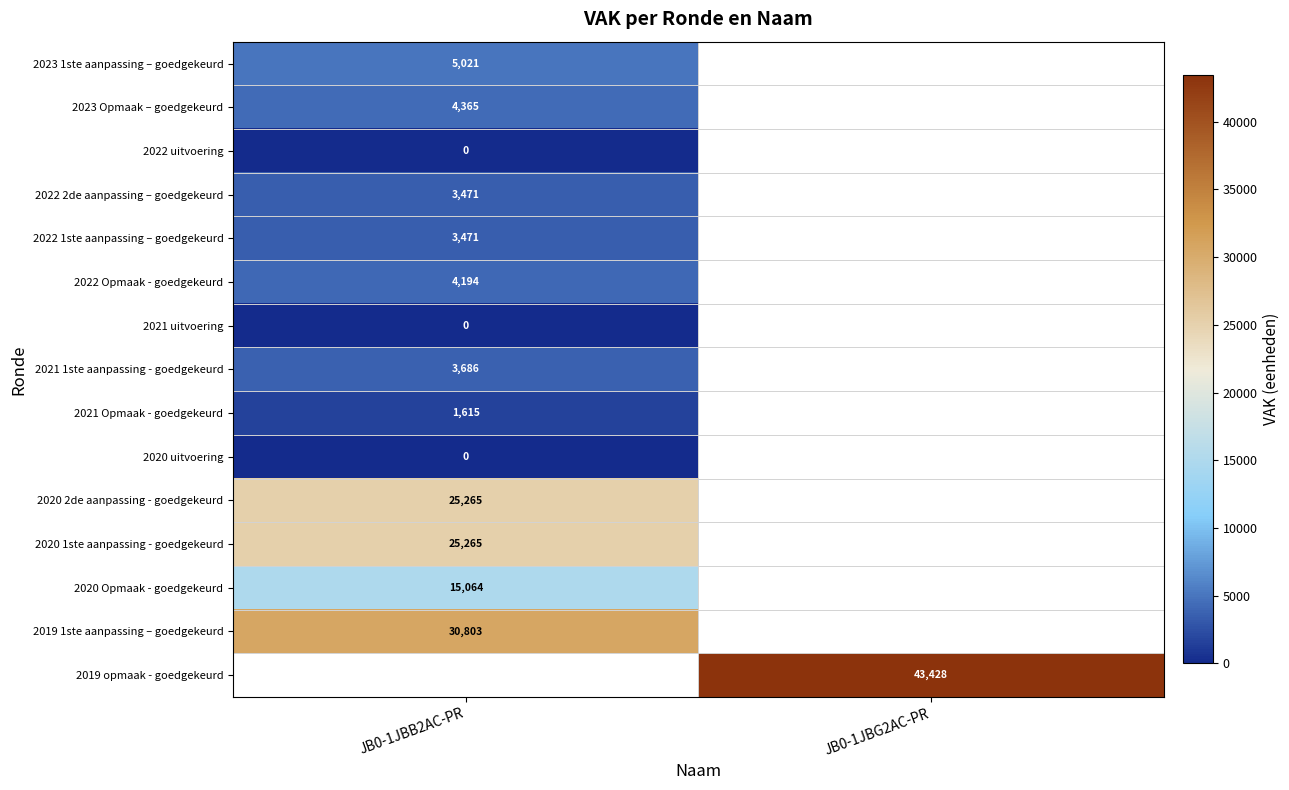

The 2019 opmaak - goedgekeurd series shows 43428 at JB0-1JBG2AC-PR. True or false?

True